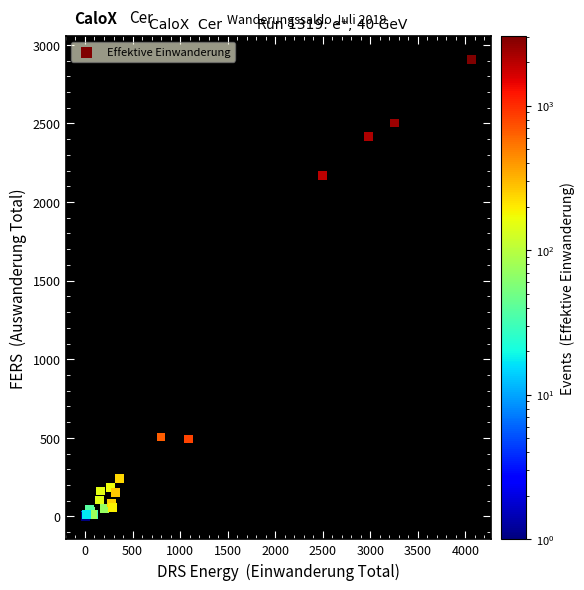

What Y value in the scatter plot is closest to 1454?

2171